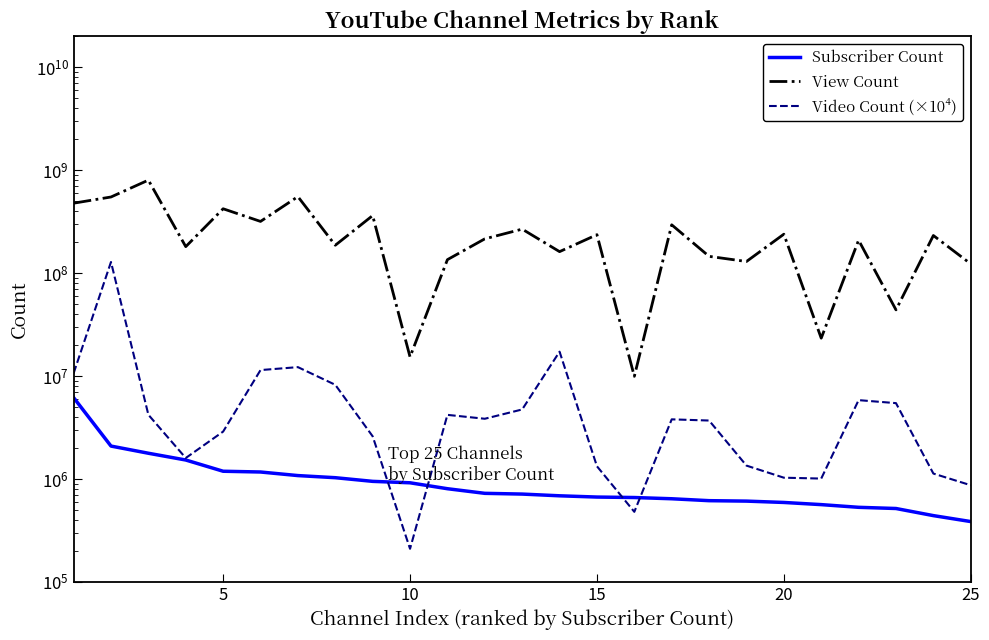

What is the average value of the Subscriber Count series?

1083160